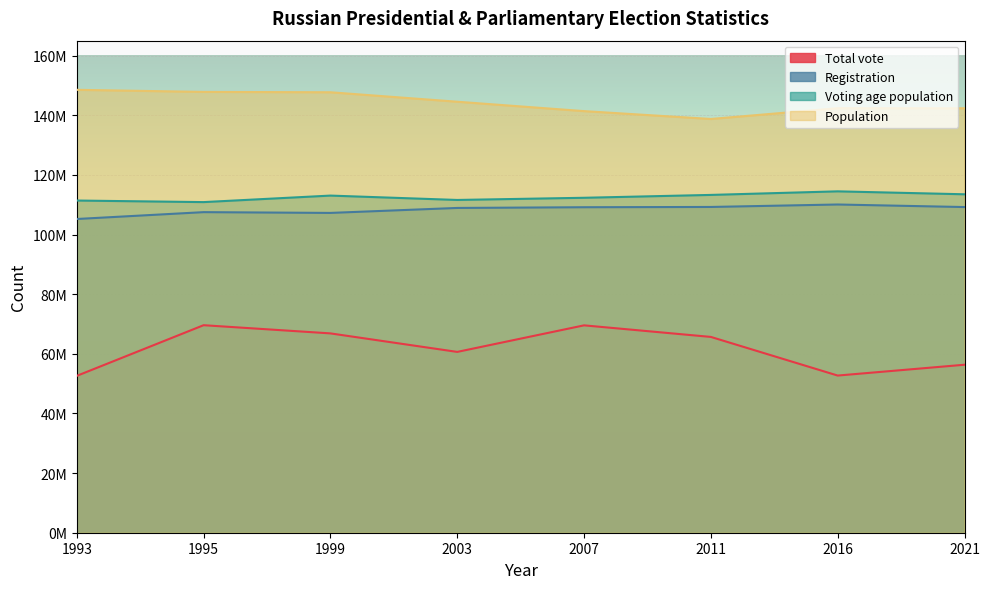

True or false: Total vote and Voting age population cross at least once.

False